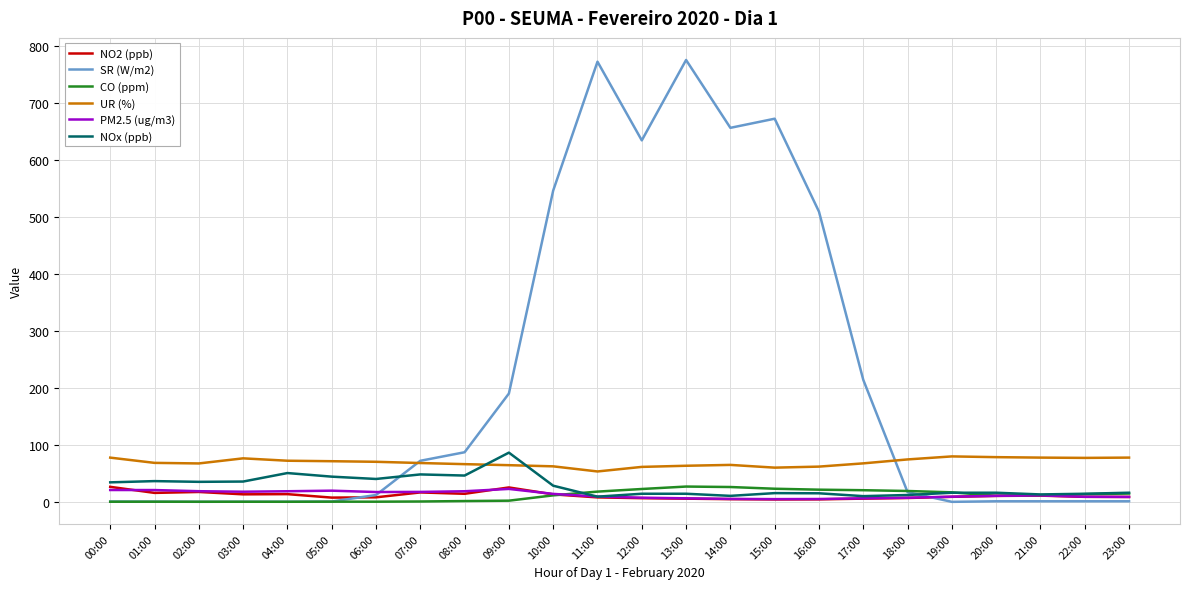

Does the chart display data point markers on the line(s)?

No